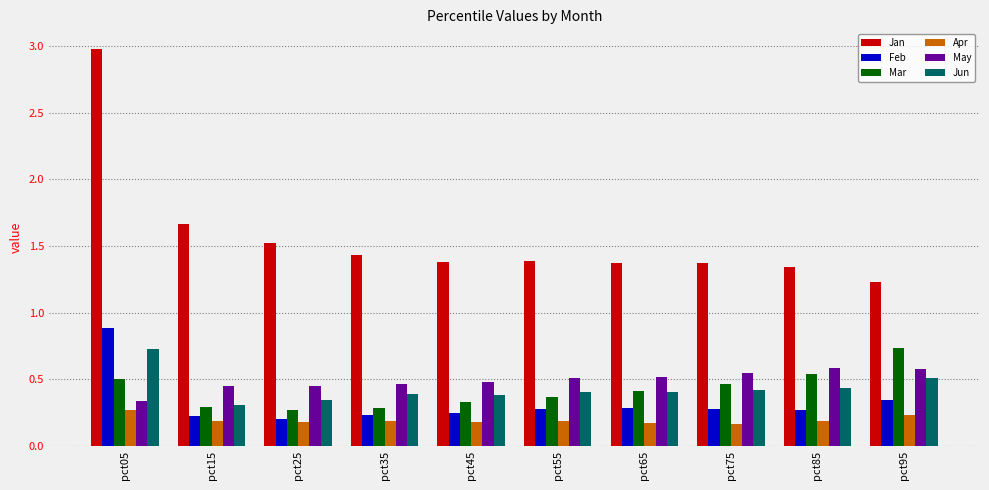

The Jun series shows 0.6 at pct65. True or false?

False